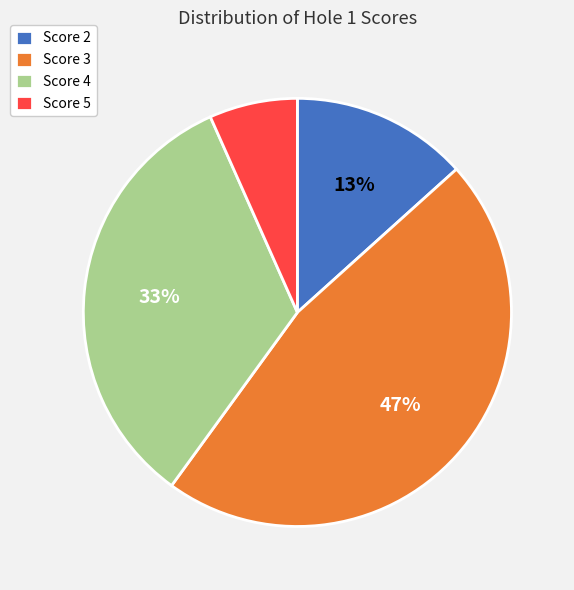

To the nearest percent, what is the difference between the largest and smallest slice percentages?

40%